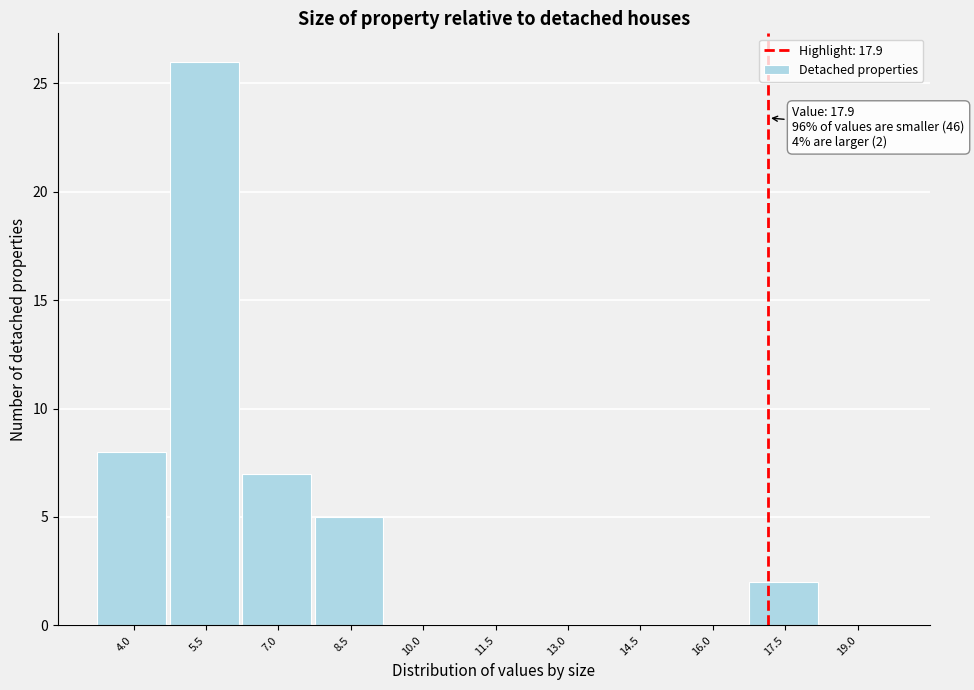

Reading right to left, what are all the values shown in this chart?

19.0=0	17.5=2	16.0=0	14.5=0	13.0=0	11.5=0	10.0=0	8.5=5	7.0=7	5.5=26	4.0=8